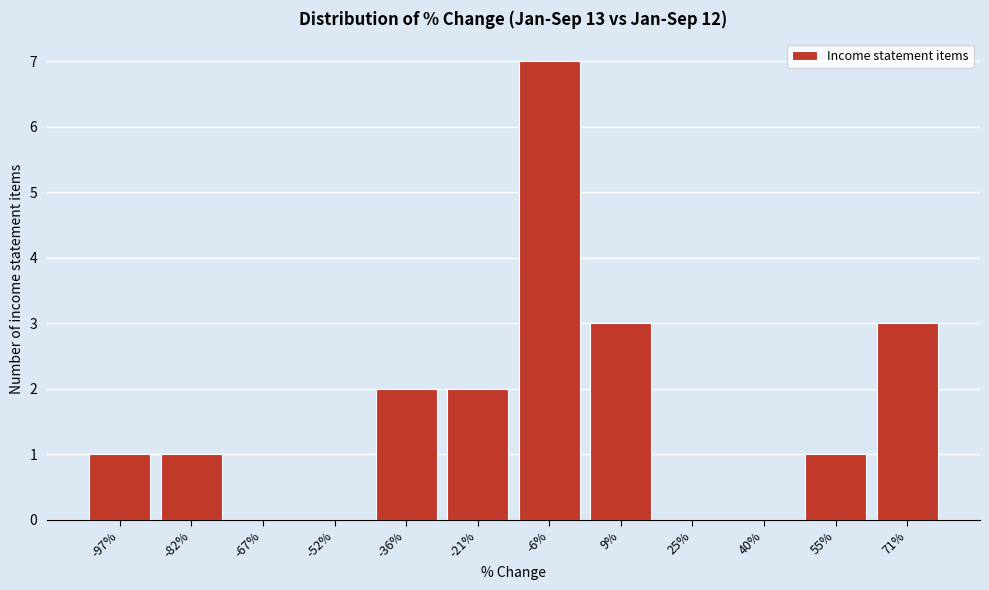

Reading right to left, transcribe all the data shown in this chart.

71%=3	55%=1	40%=0	25%=0	9%=3	-6%=7	-21%=2	-36%=2	-52%=0	-67%=0	-82%=1	-97%=1